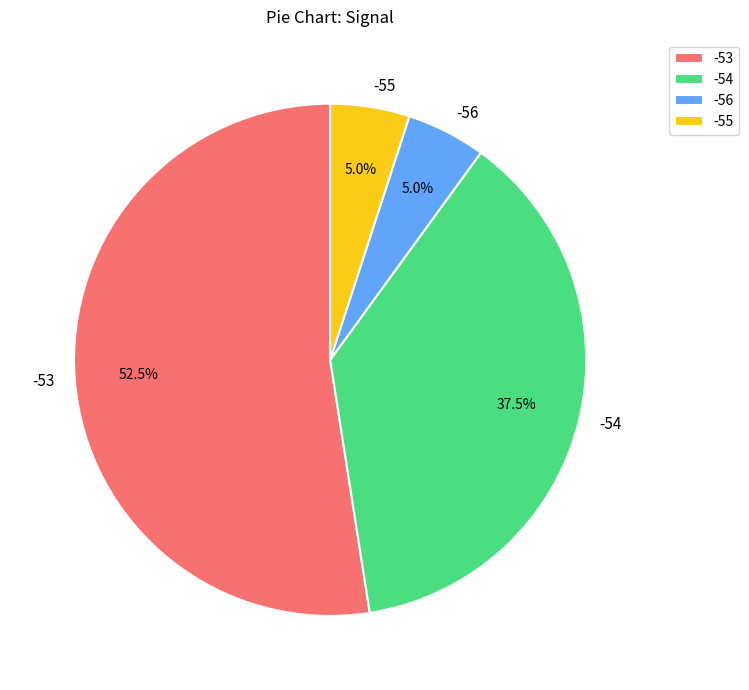

Which slice is the largest?

-53